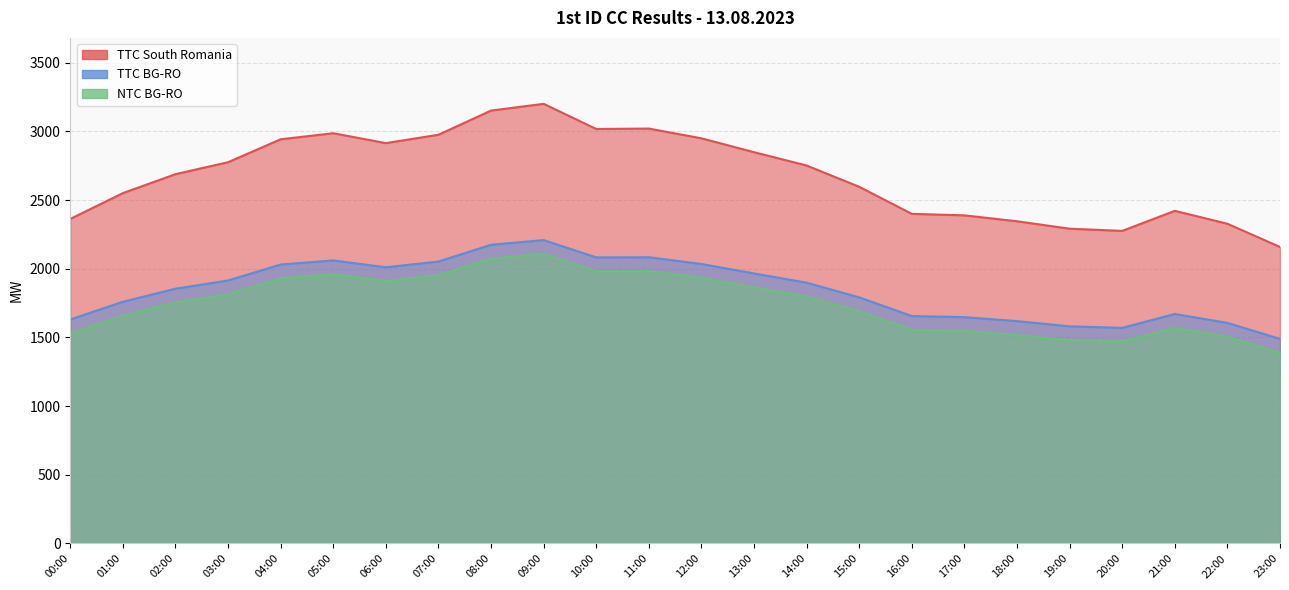

What position from the left is 13:00?

14